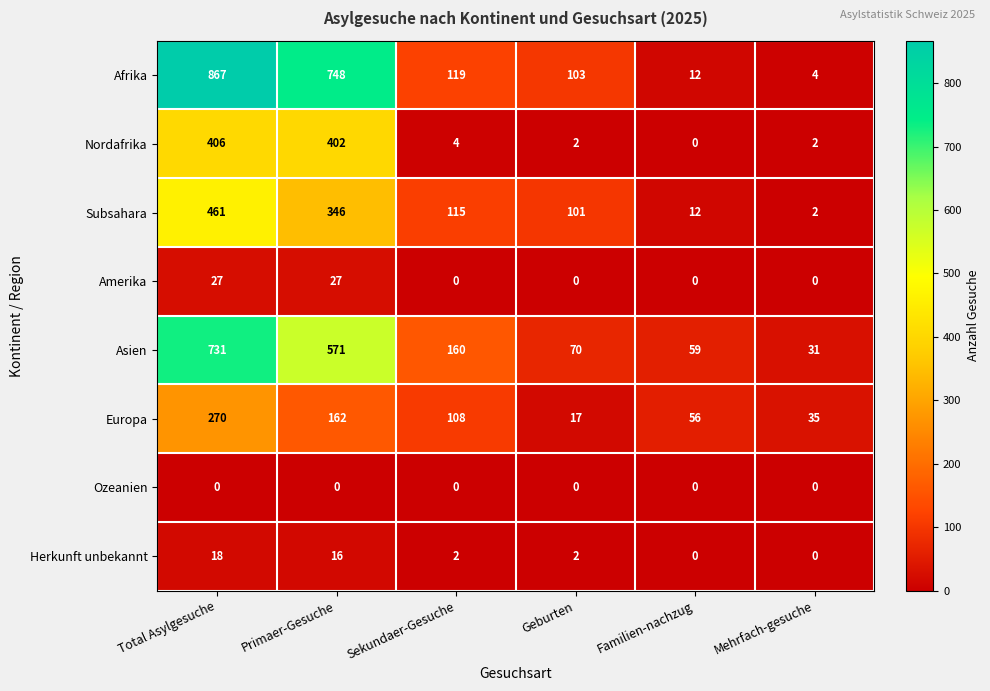

The Europa series shows 17 at Geburten. True or false?

True